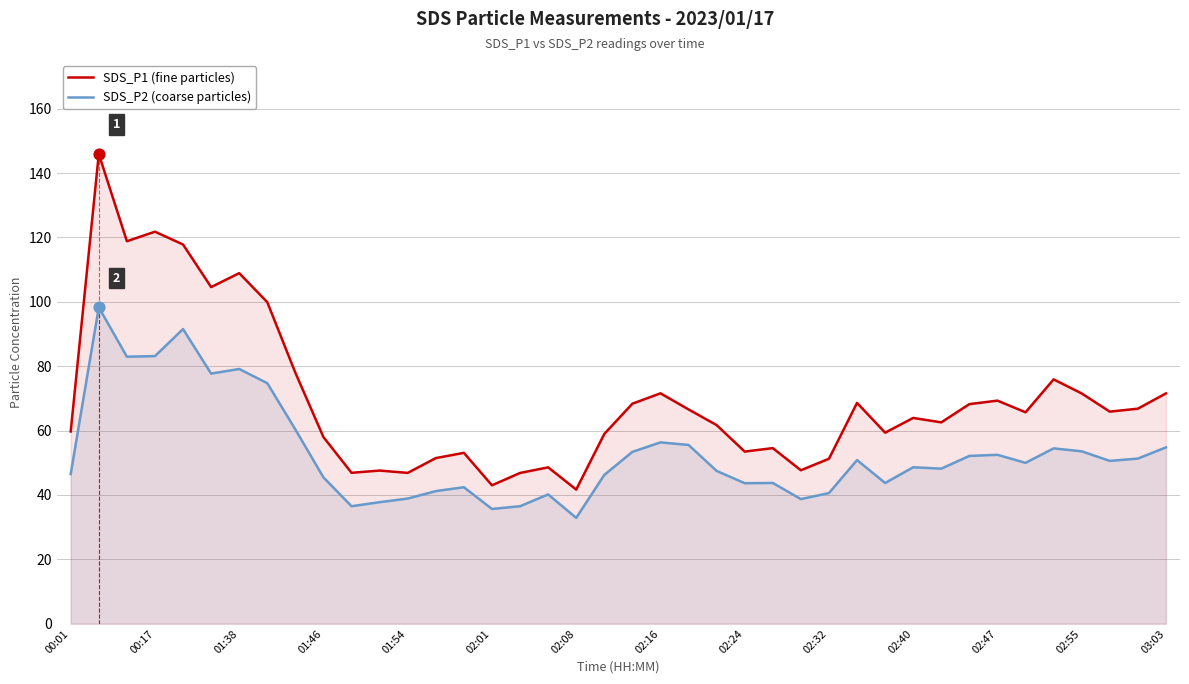

Which series has the largest total across all categories?

SDS_P1 (fine particles)